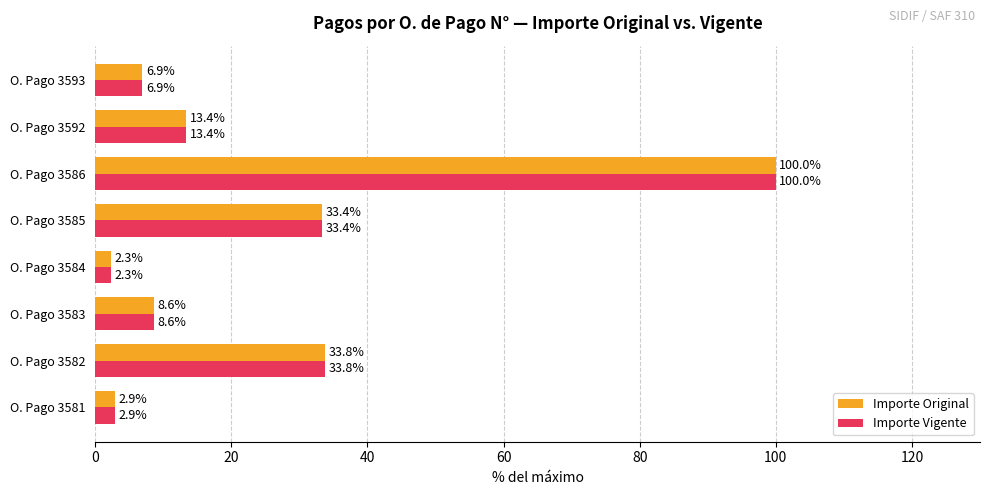

What are all the series names shown in the legend?

Importe Original, Importe Vigente